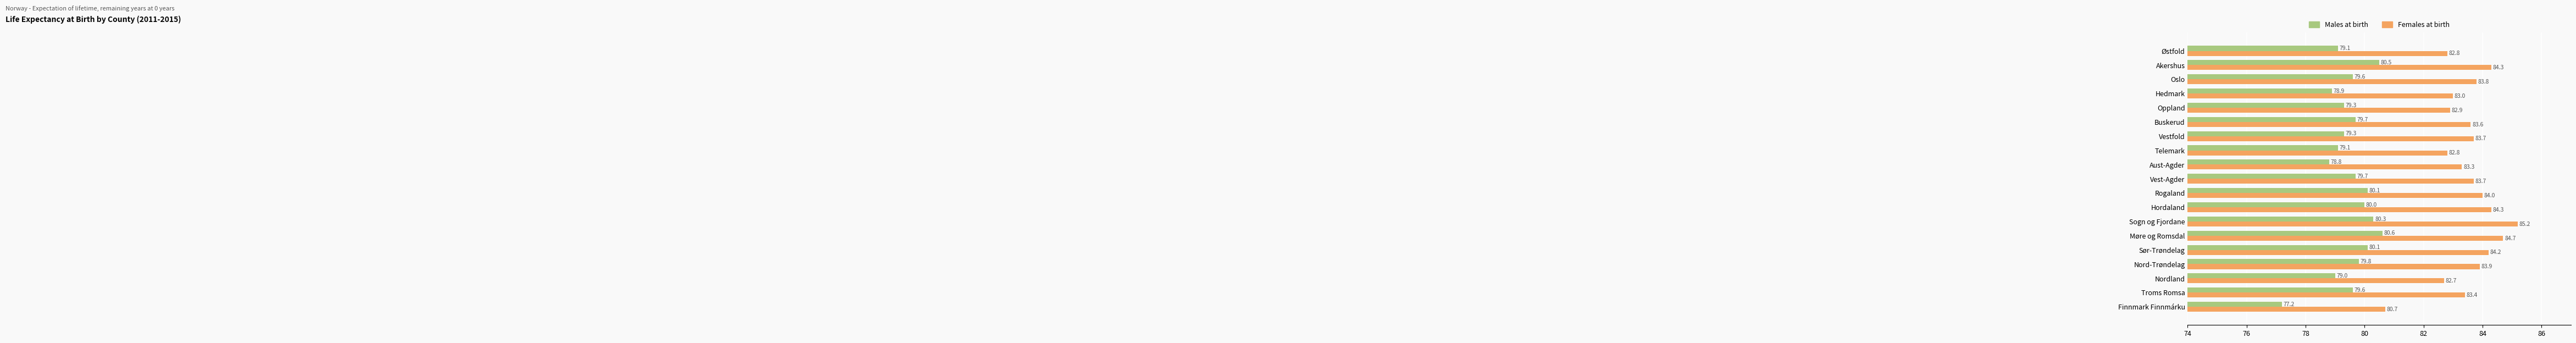

How many series are shown in this chart?

2